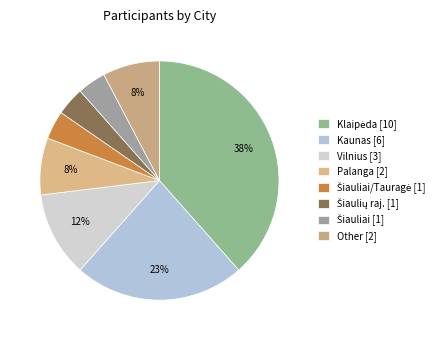

Count the number of slices in the pie.

8